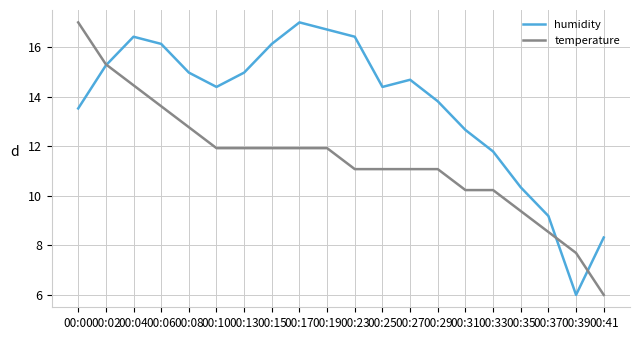

At which label does temperature reach its peak?

00:00